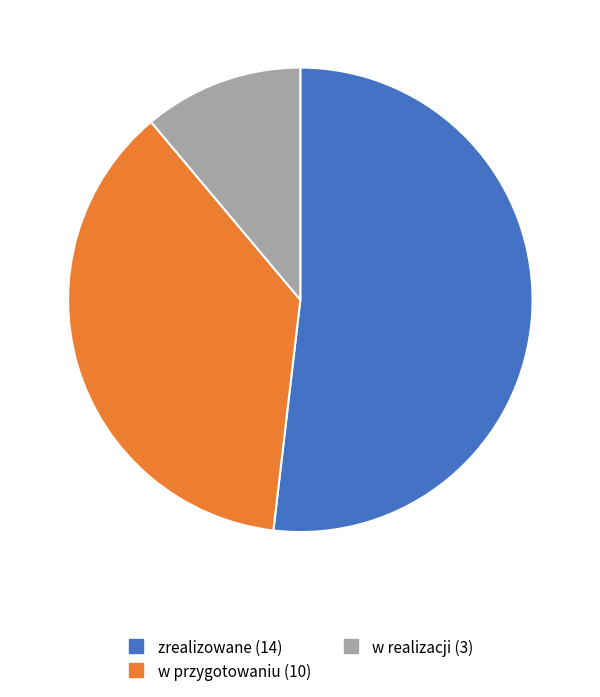

Which category accounts for the majority?

zrealizowane